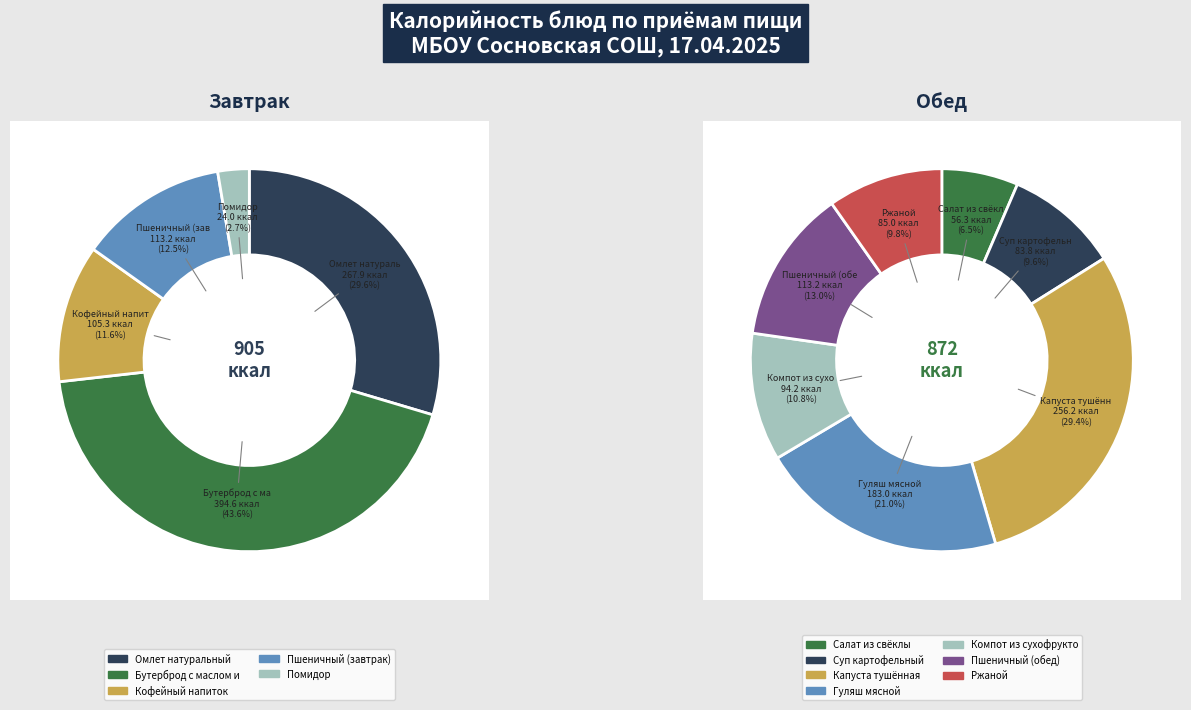

Approximately how many times larger is the value at Компот из сухофруктов compared to Капуста тушённая?

0.4